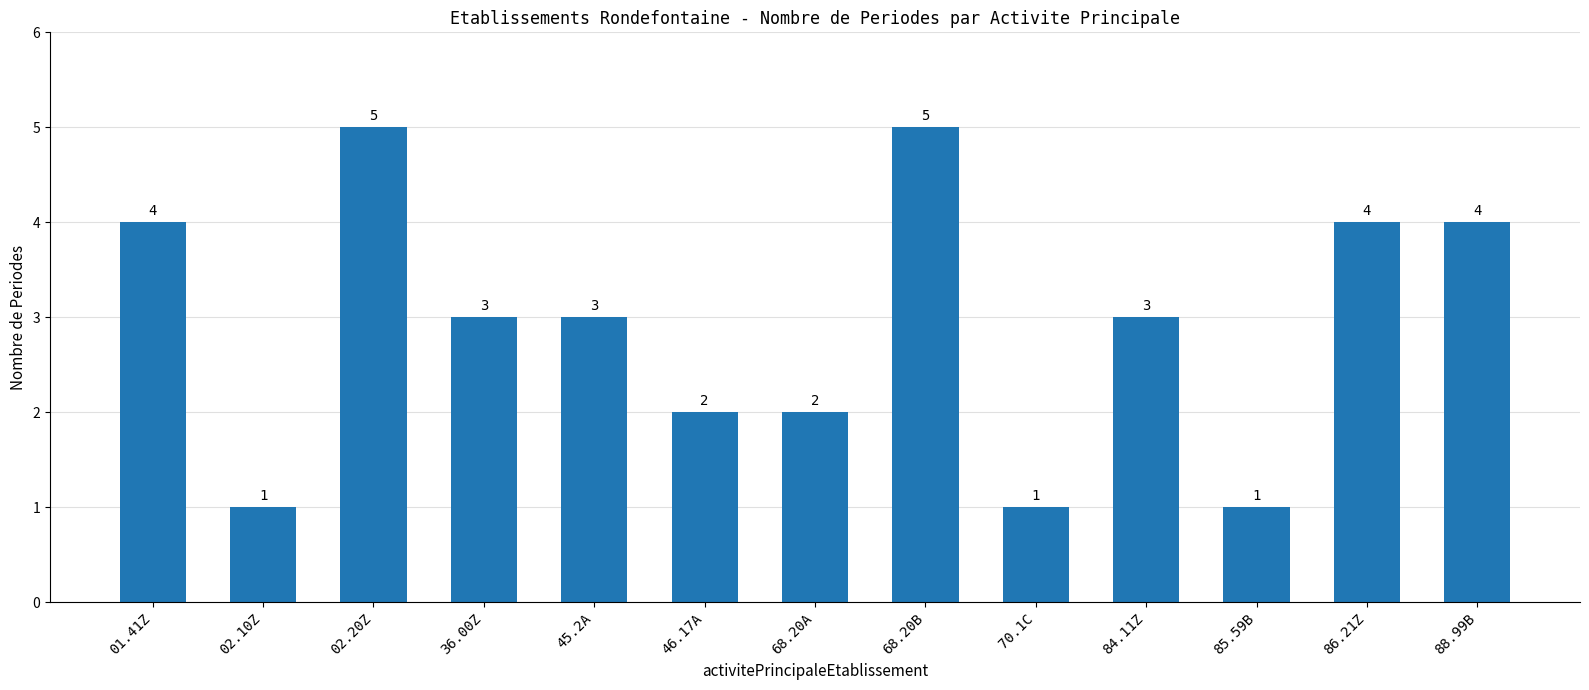

What is the label of the 10th bar from the right?

36.00Z